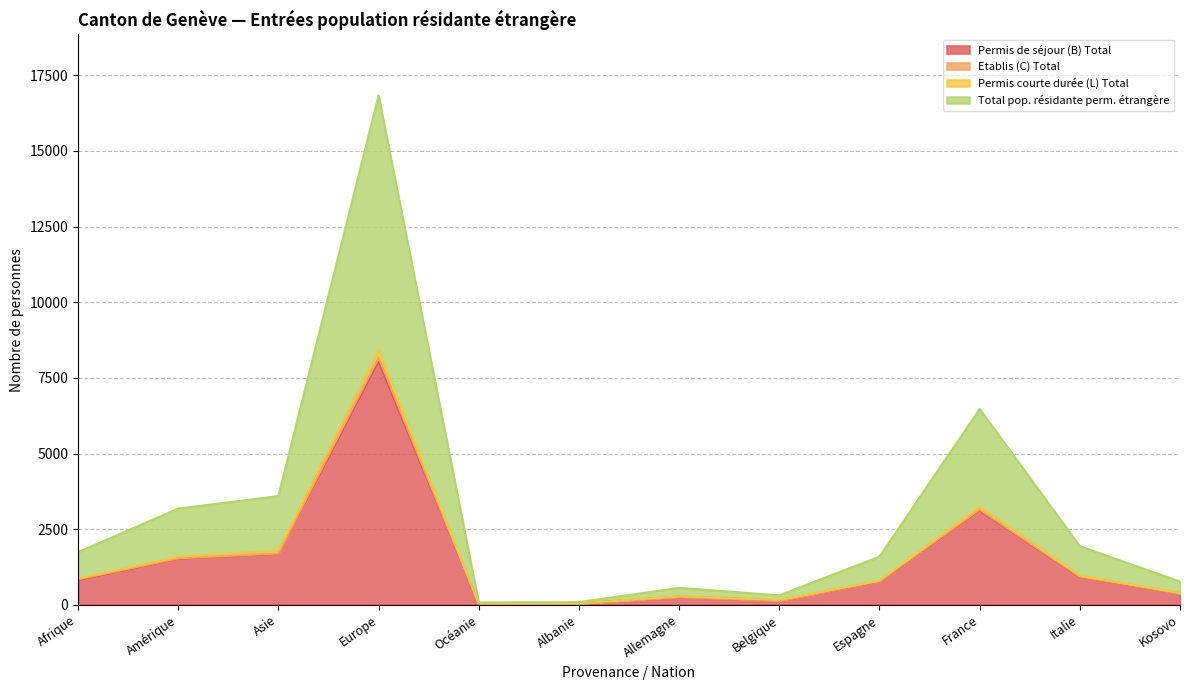

What is the sum of all Permis de séjour (B) Total values?

17689